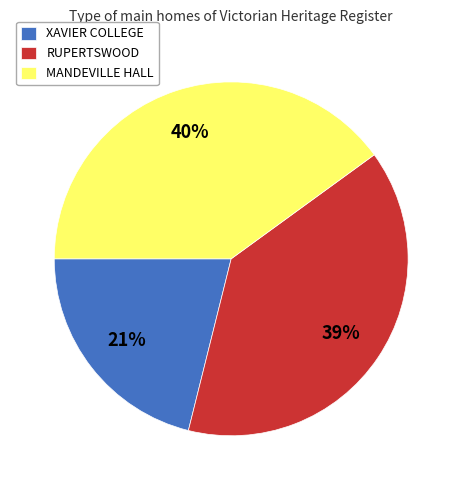

Combined, do RUPERTSWOOD and MANDEVILLE HALL account for over 50%?

Yes